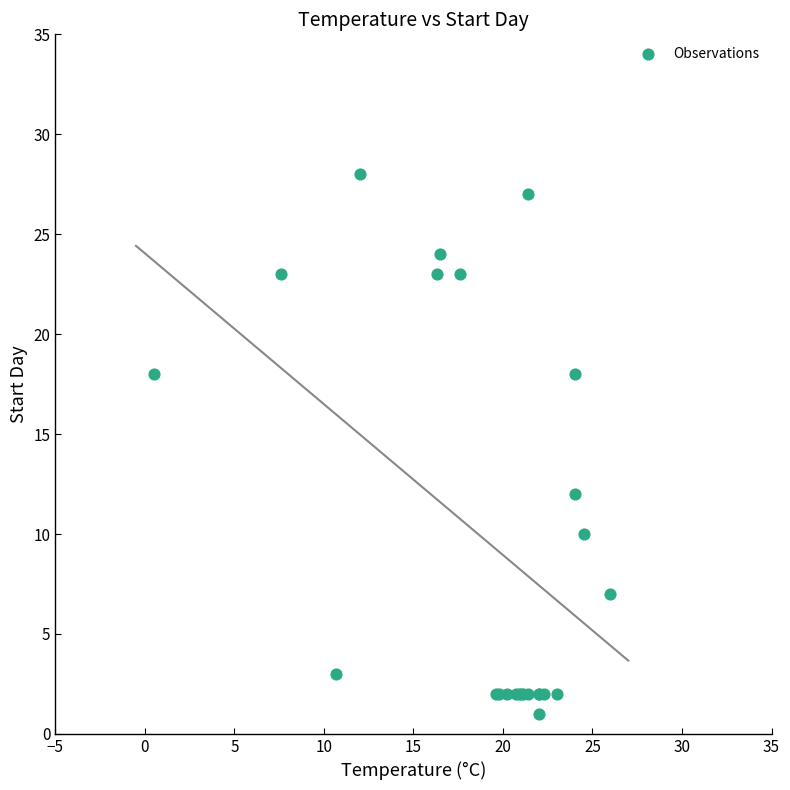

What Y value in the scatter plot is closest to 14?

12